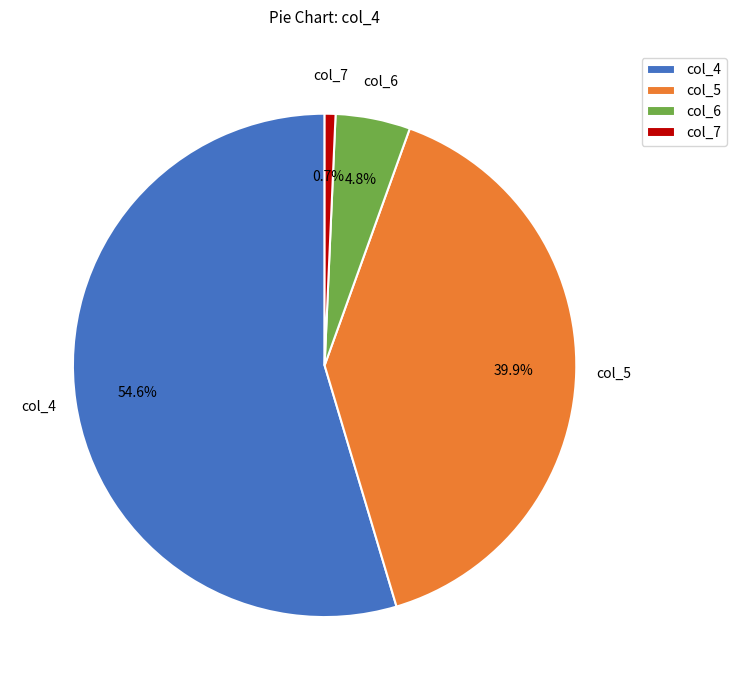

How many slices are in this pie chart?

4